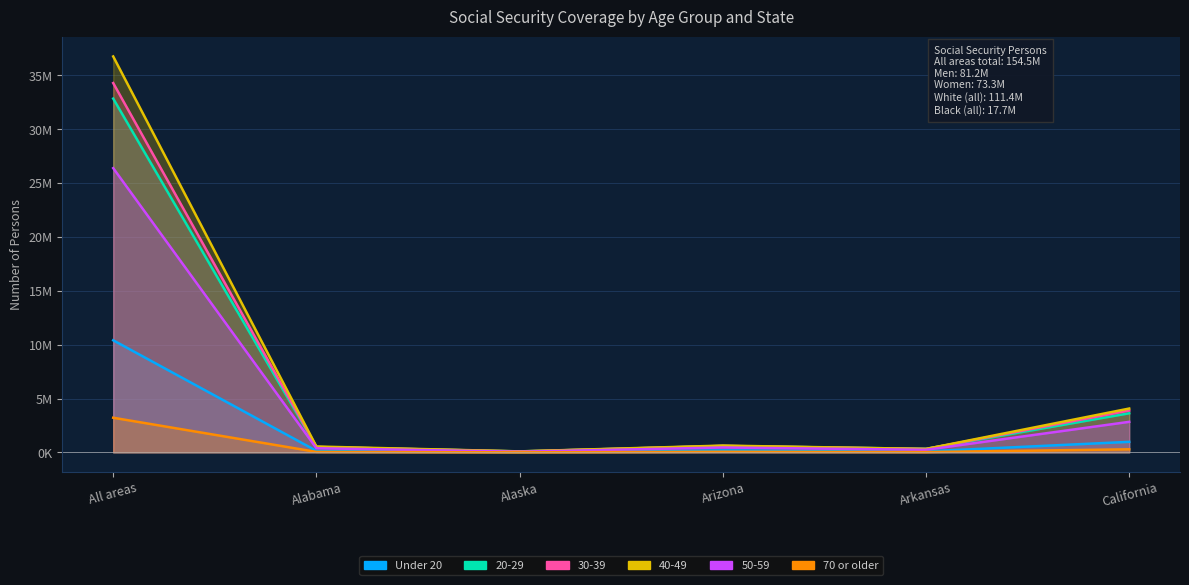

What is the sum of the 50-59 values at Alabama and Arizona?

837036